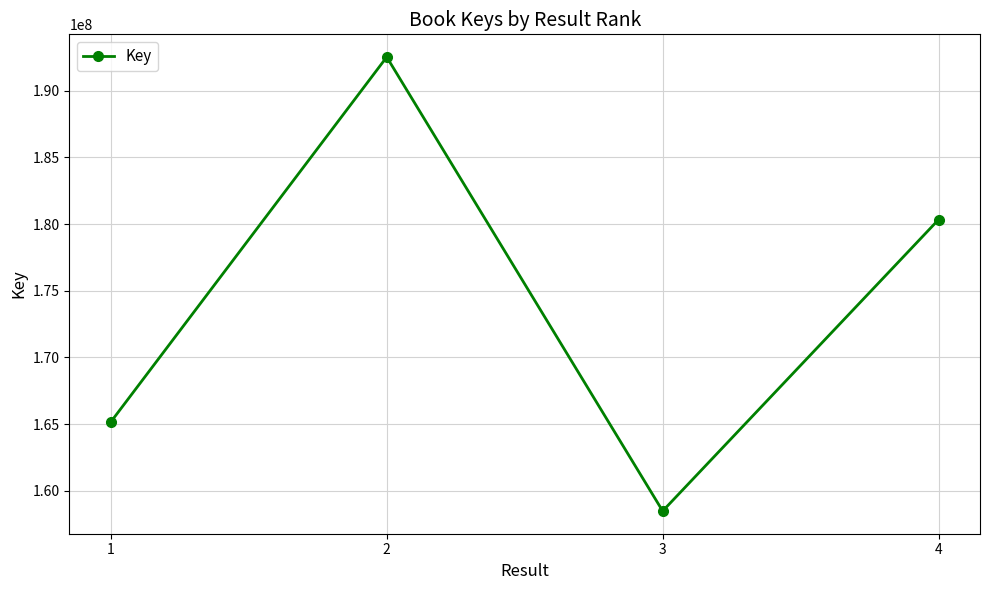

What is the maximum value shown in the chart?

192528898